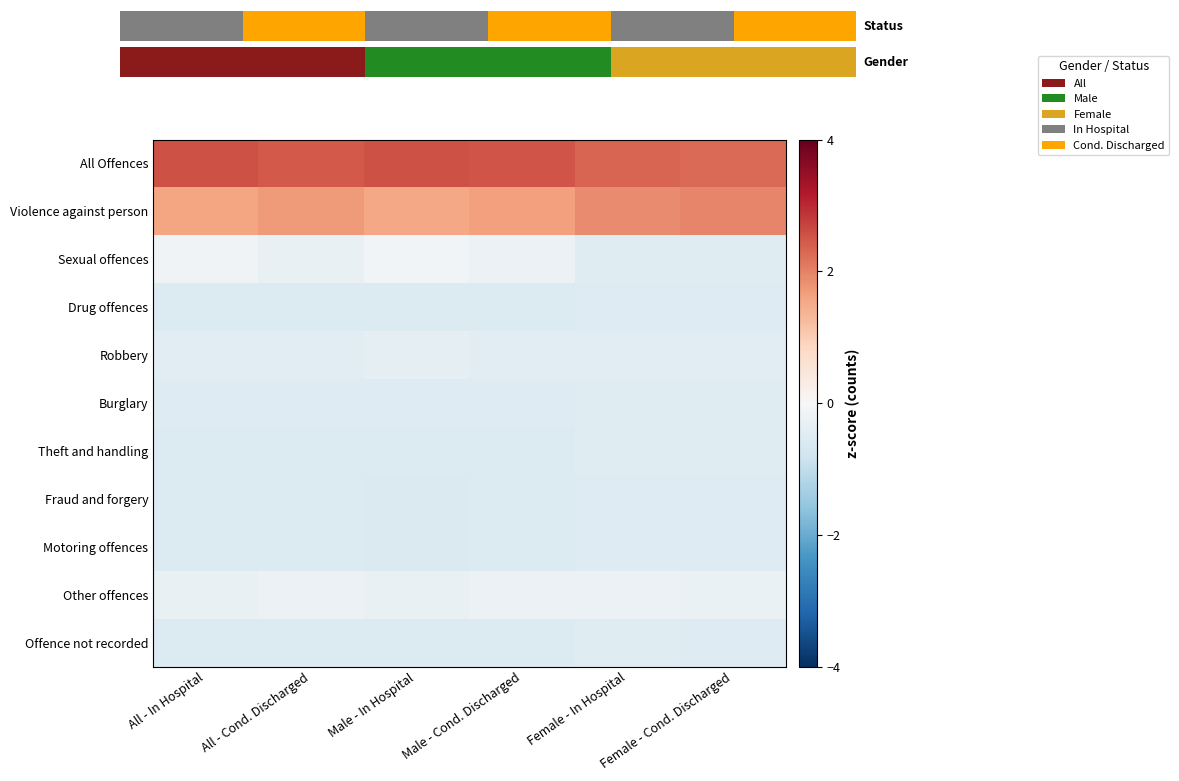

Is the value of Theft and handling at All - In Hospital greater than the value of Violence against person at Female - Cond. Discharged?

No